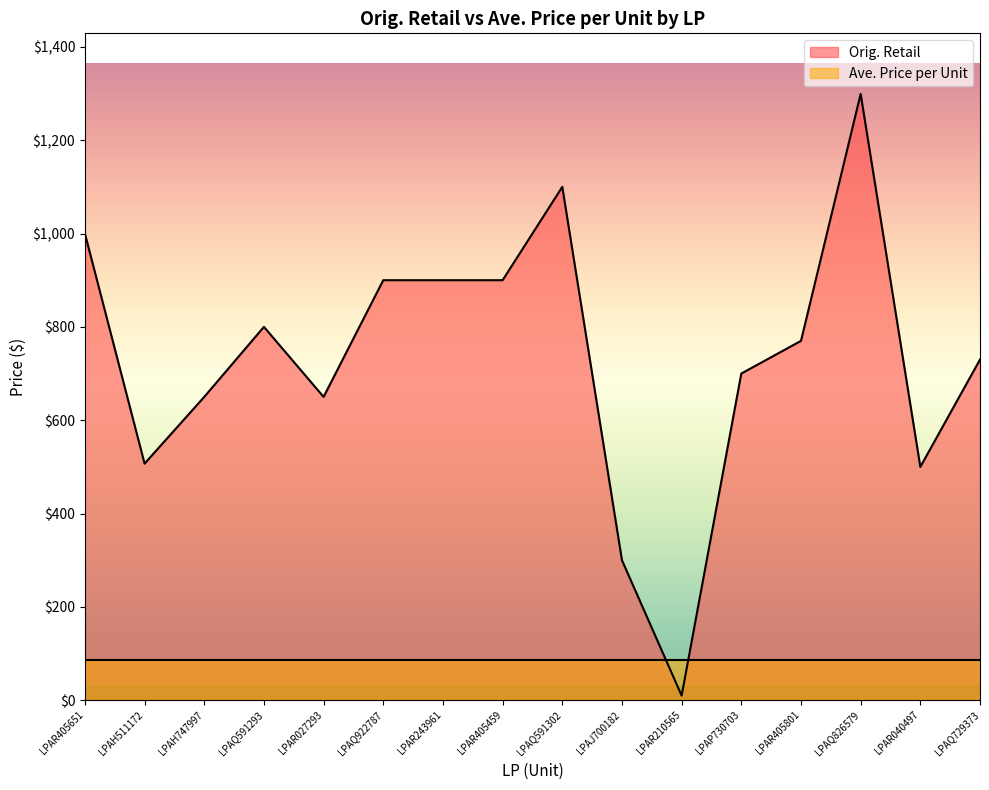

What is the change in value from LPAQ591293 to LPAQ826579?

+499.0